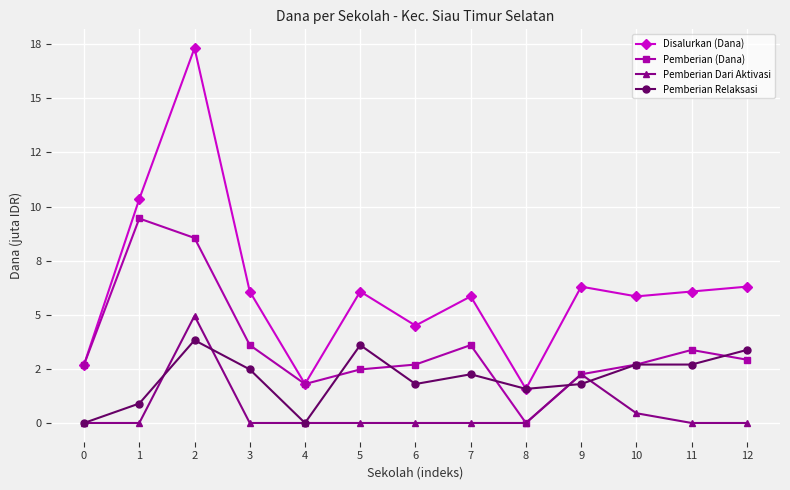

Reading right to left, extract all data points from this chart.

Disalurkan (Dana): 12=6.3	11=6.1	10=5.8	9=6.3	8=1.6	7=5.8	6=4.5	5=6.1	4=1.8	3=6.1	2=17.3	1=10.3	0=2.7
Pemberian (Dana): 12=2.9	11=3.4	10=2.7	9=2.2	8=0.0	7=3.6	6=2.7	5=2.5	4=1.8	3=3.6	2=8.6	1=9.4	0=2.7
Pemberian Dari Aktivasi: 12=0.0	11=0.0	10=0.5	9=2.2	8=0.0	7=0.0	6=0.0	5=0.0	4=0.0	3=0.0	2=5.0	1=0.0	0=0.0
Pemberian Relaksasi: 12=3.4	11=2.7	10=2.7	9=1.8	8=1.6	7=2.2	6=1.8	5=3.6	4=0.0	3=2.5	2=3.8	1=0.9	0=0.0